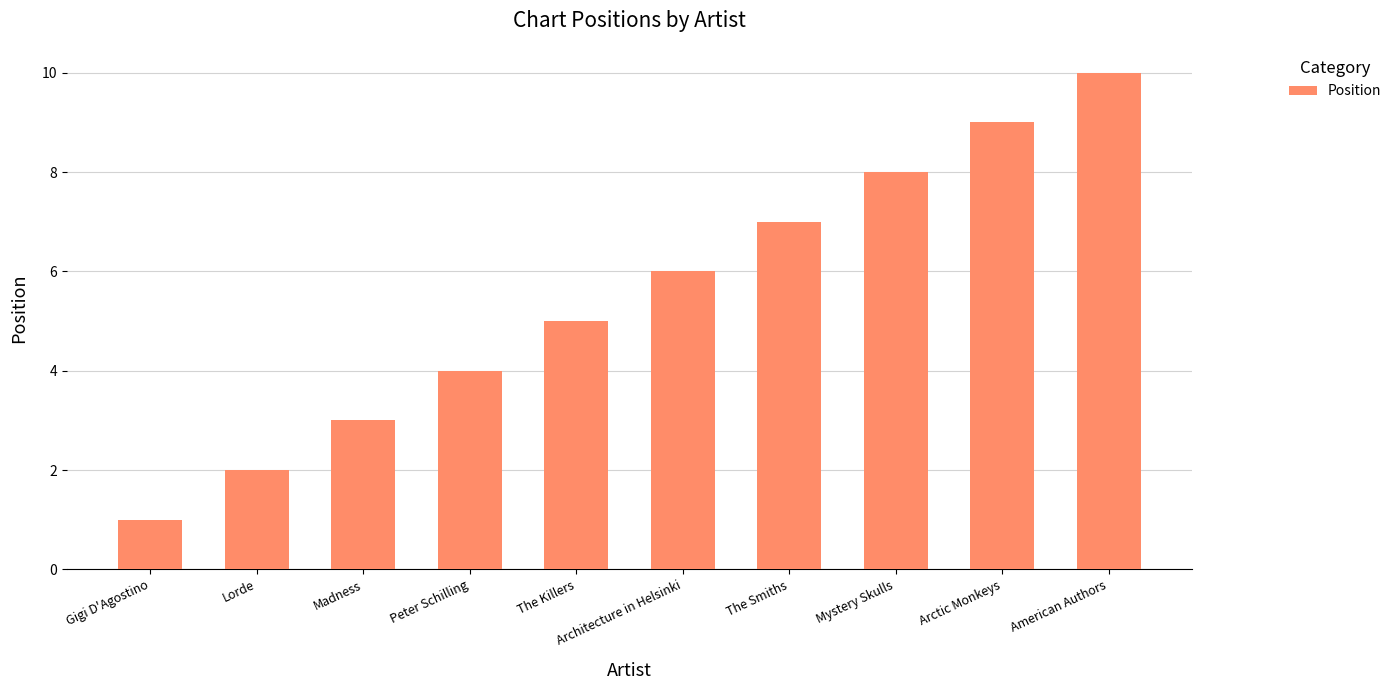

True or false: the data shows 5 at Madness.

False